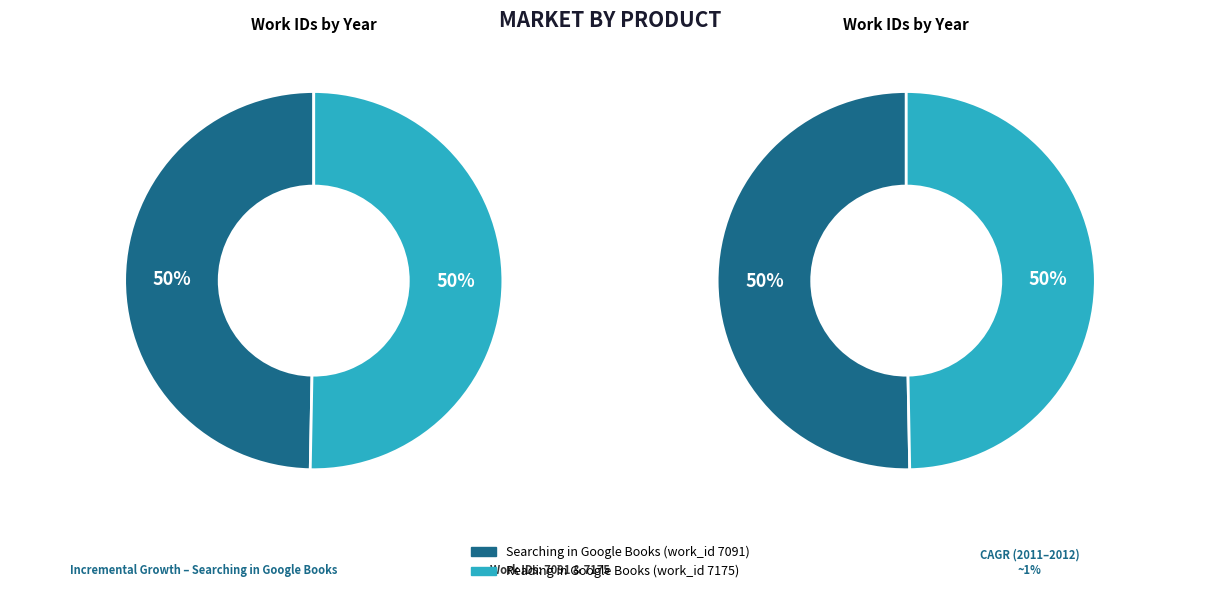

What is the ratio of the value at 2012 (work_id 7175) to the value at 2011 (work_id 7091)?

1.0